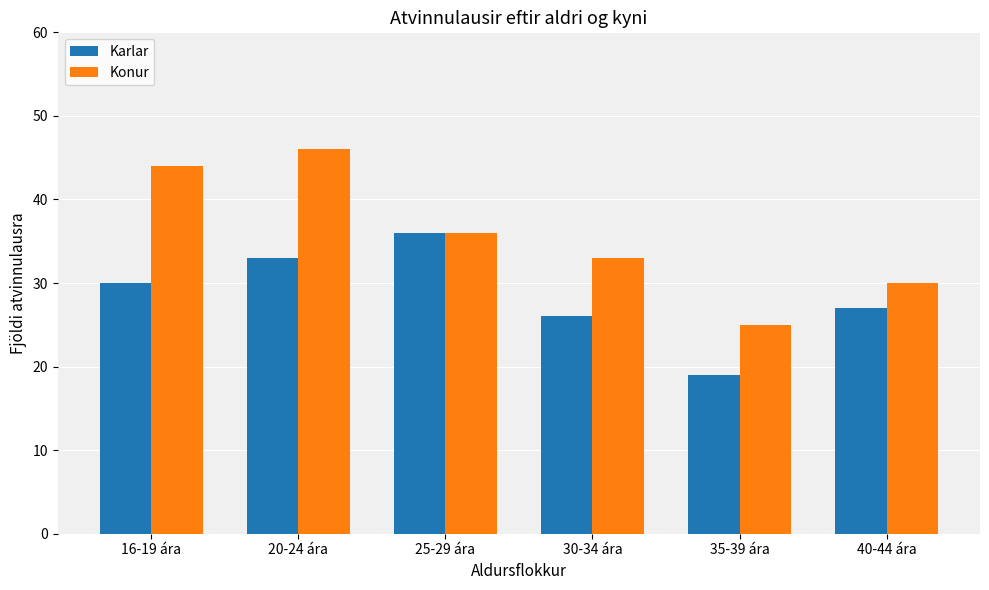

Which series changed the most between 16-19 ára and 30-34 ára?

Konur